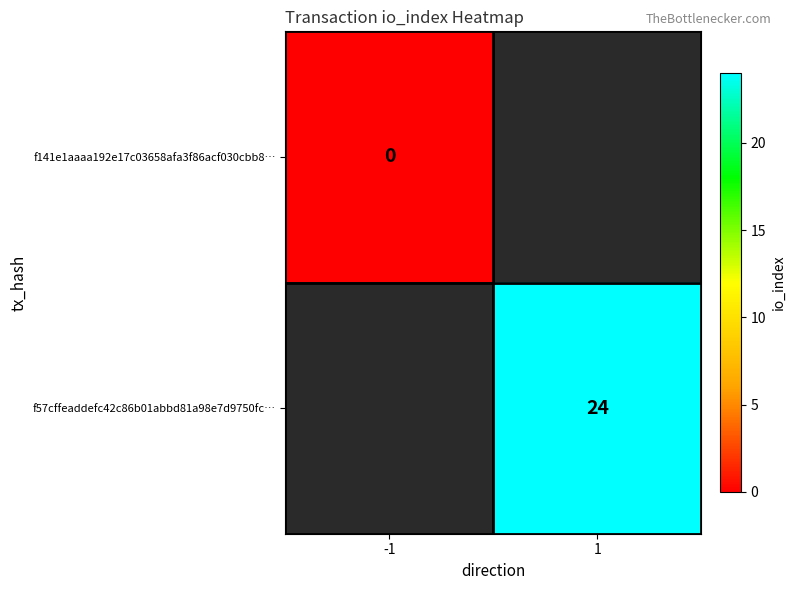

The value of f57cffeaddefc42c86b01abbd81a98e7d9750fc… at 1 is 24. True or false?

True